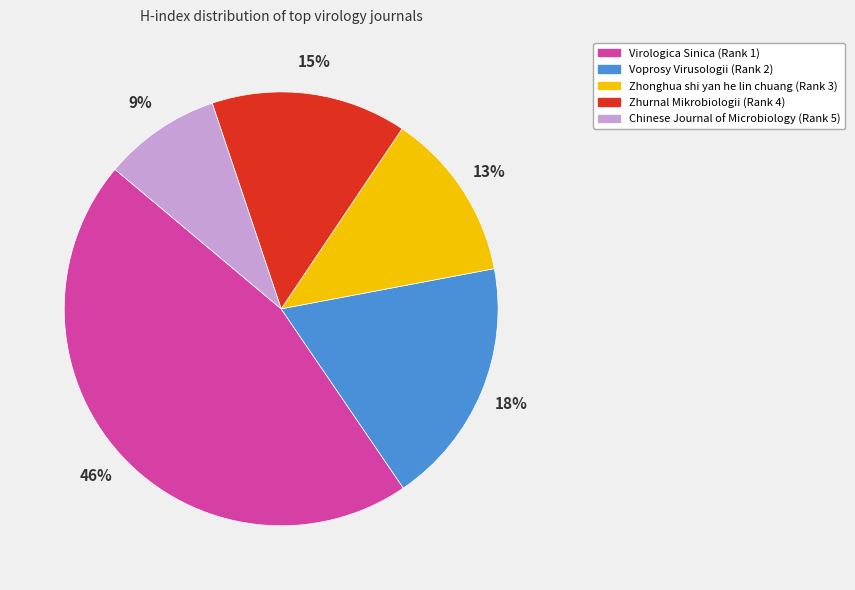

To the nearest percent, what is the average slice percentage?

20%